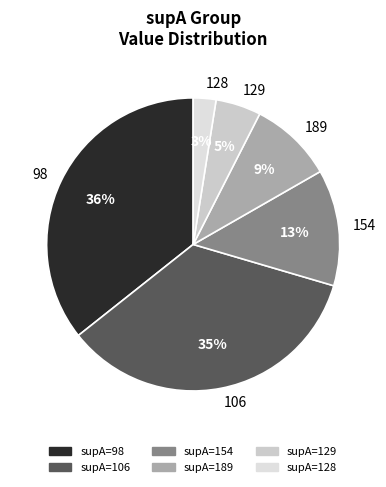

The 106 slice represents 1% of the pie. True or false?

False